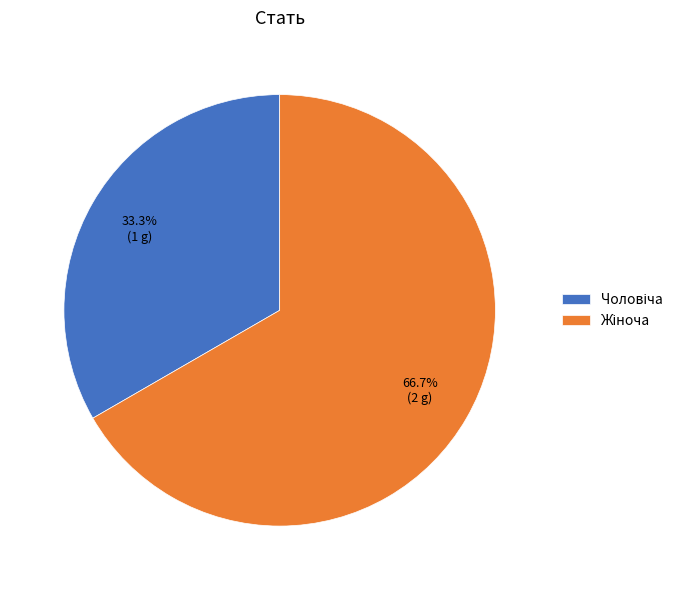

Does any single category account for the majority?

Yes